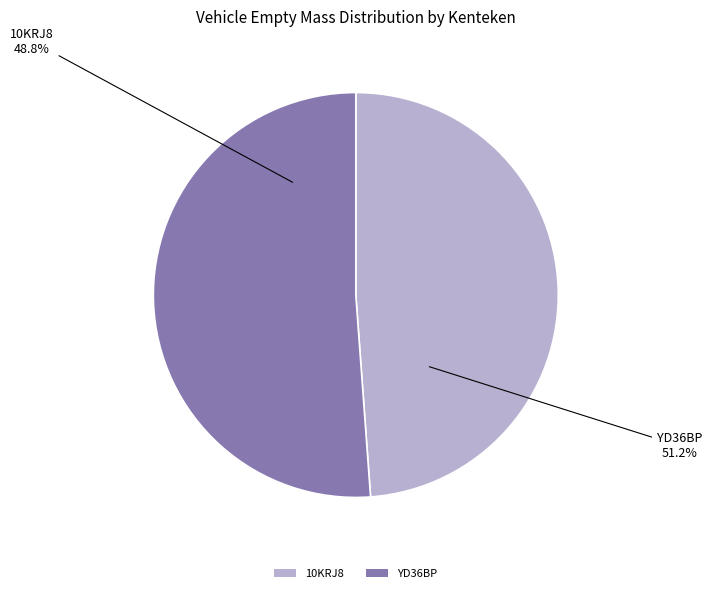

Which slice is the largest?

YD36BP